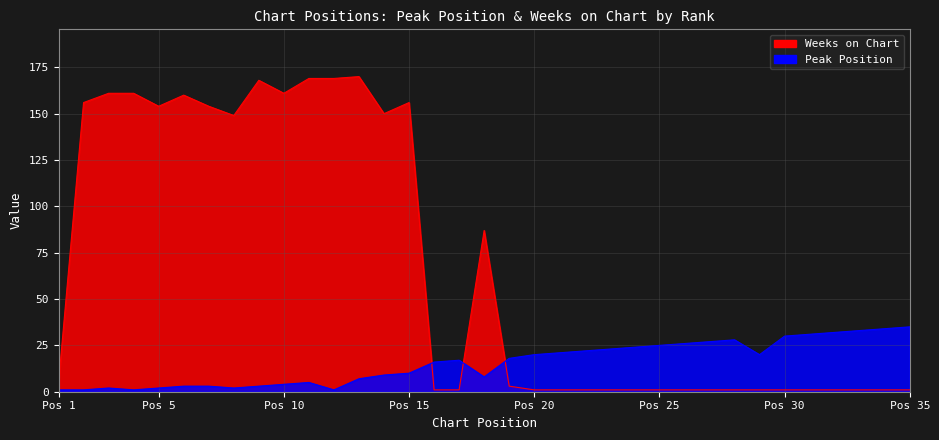

What is the total value across all series at Pos 5?

156